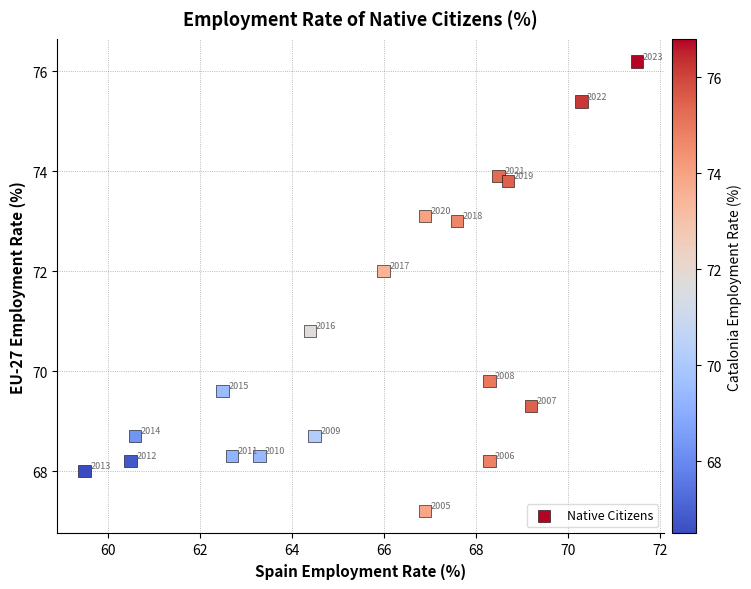

What is the range of Y values (max minus min)?

9.0